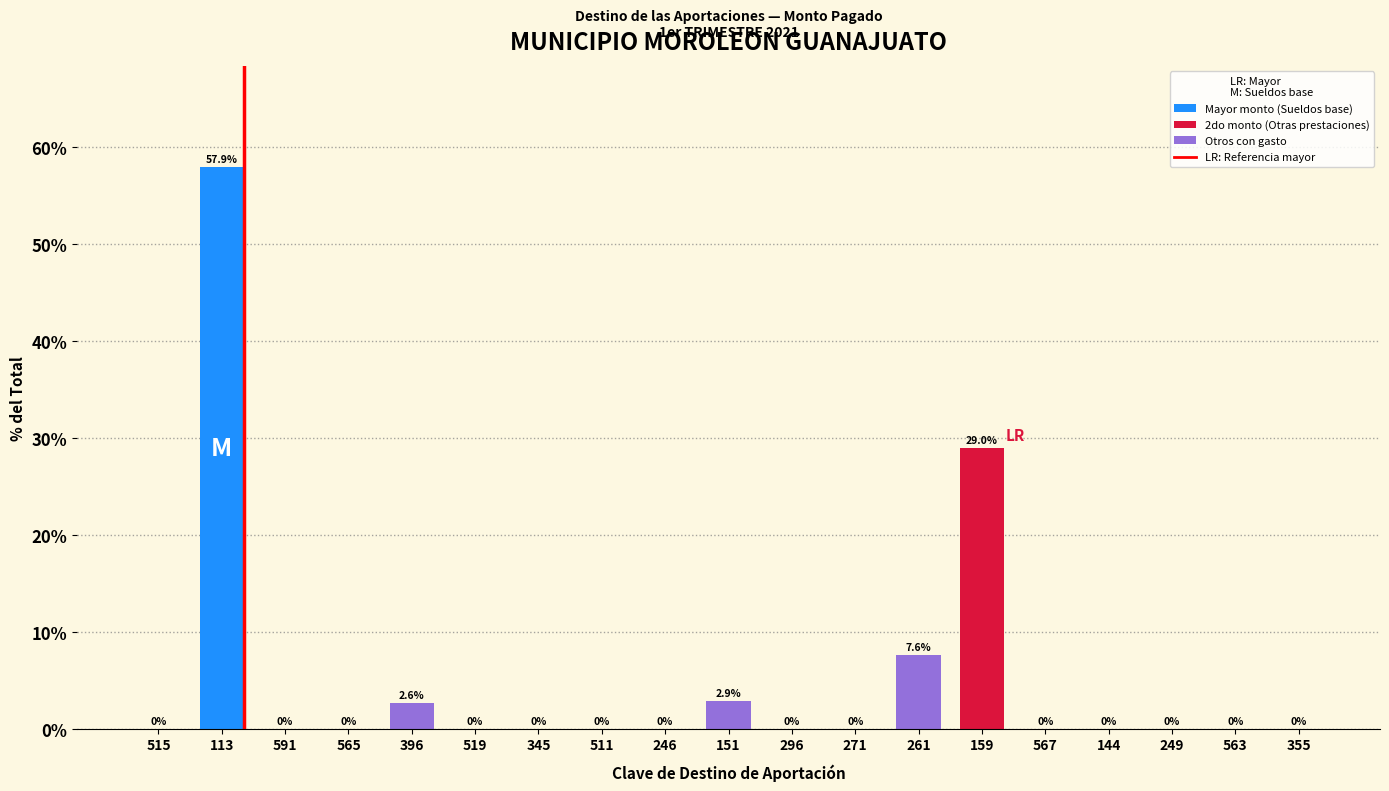

Reading left to right, extract all data points from this chart.

515=0.0	113=57.9	591=0.0	565=0.0	396=2.6	519=0.0	345=0.0	511=0.0	246=0.0	151=2.9	296=0.0	271=0.0	261=7.6	159=29.0	567=0.0	144=0.0	249=0.0	563=0.0	355=0.0